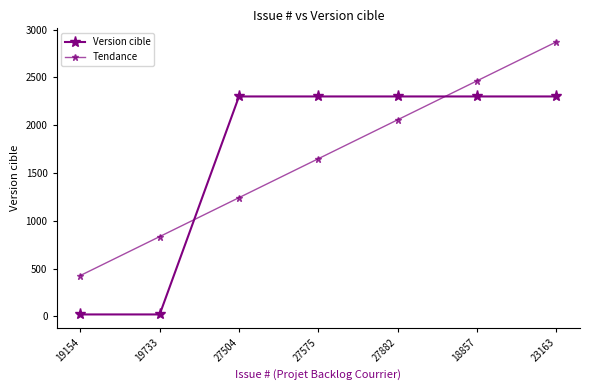

Count the number of data series in this chart.

2